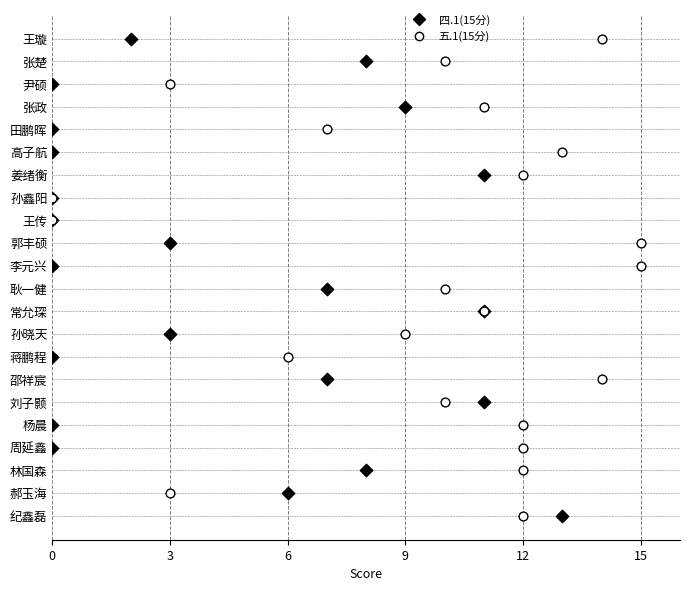

What are all the series names shown in the legend?

四.1(15分), 五.1(15分)